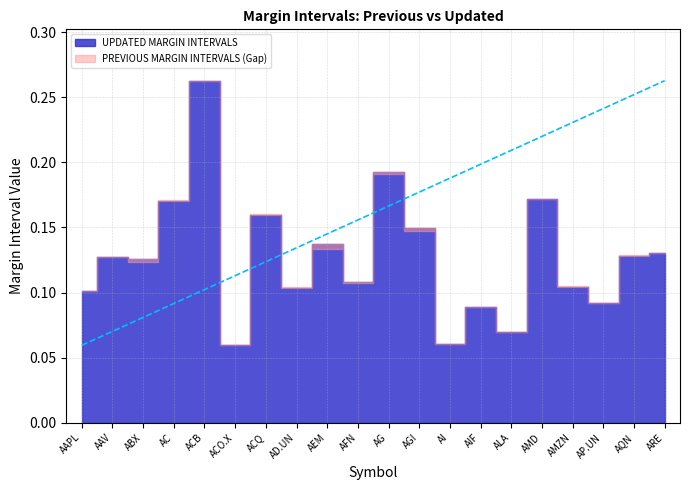

What is the highest value of the PREVIOUS MARGIN INTERVALS series?

0.3